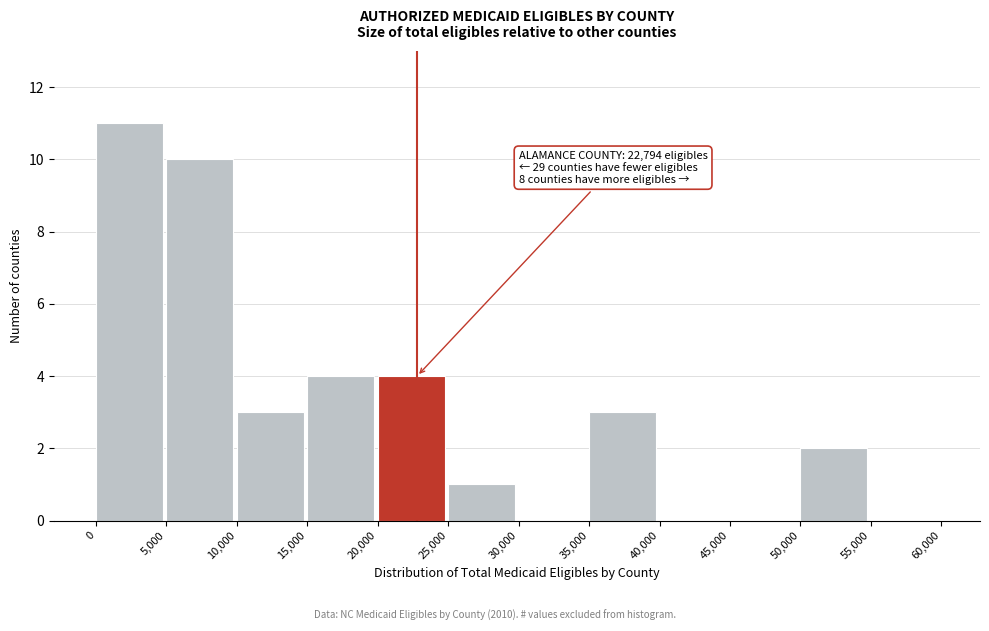

Over which range of the x-axis is the bar tallest?

0 to 5,000